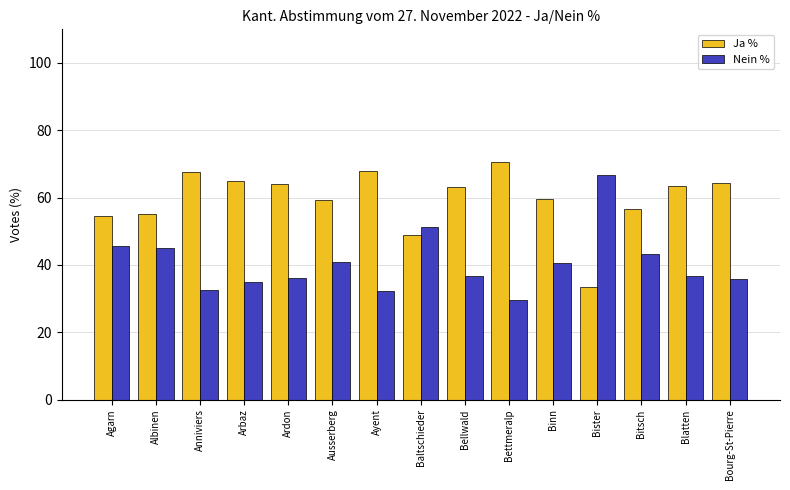

At Agarn, list the series in order from largest to smallest.

Ja %, Nein %